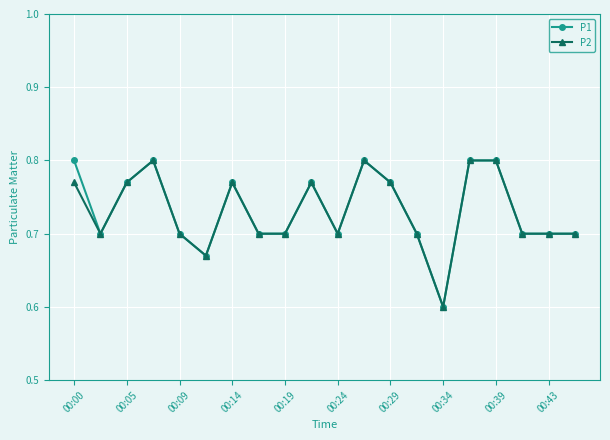

True or false: P2 has more than 0 points higher than both neighbors.

True